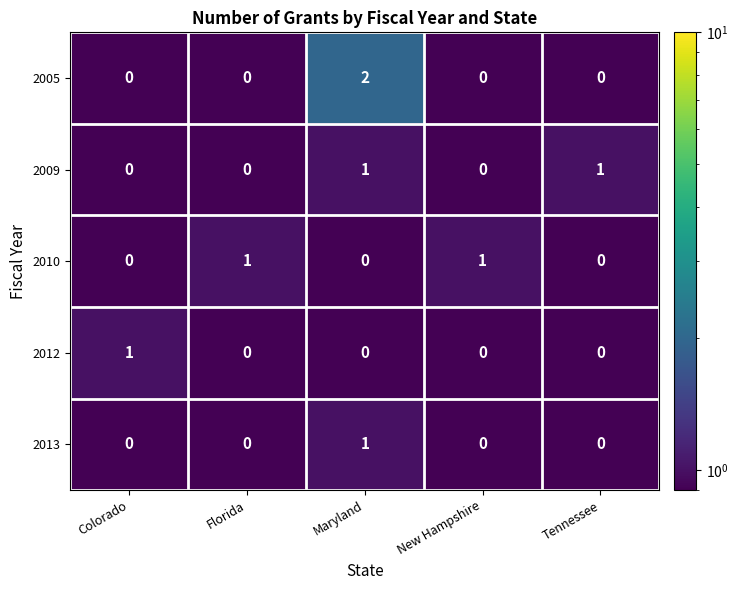

Is it true that 2012 equals 0 at New Hampshire?

True